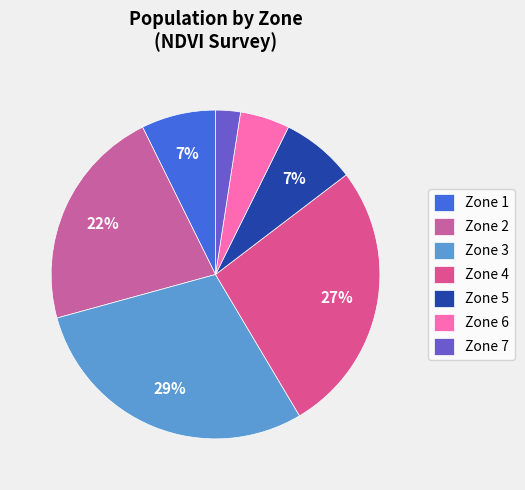

Which has a higher value, Zone 5 or Zone 7?

Zone 5